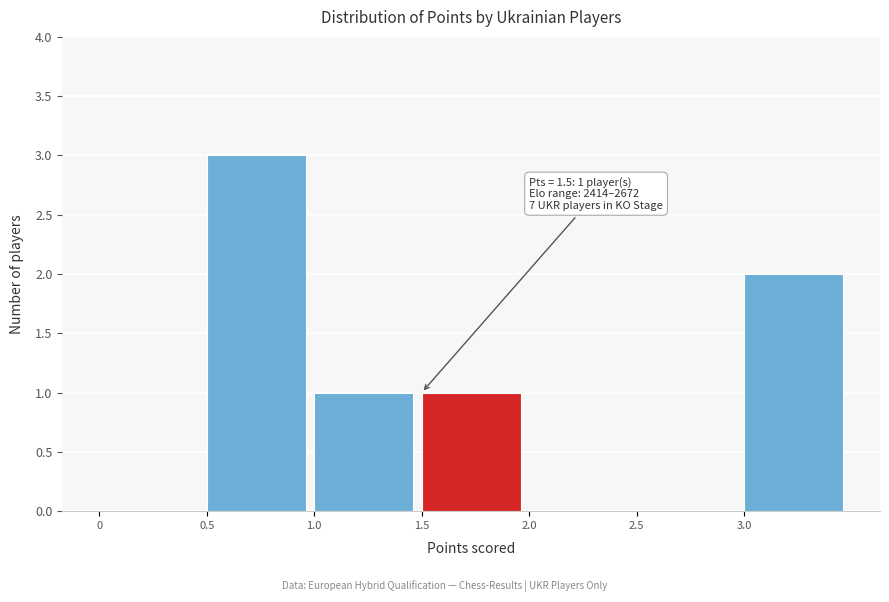

Which range on the x-axis has the tallest bar?

0.5 to 1.0